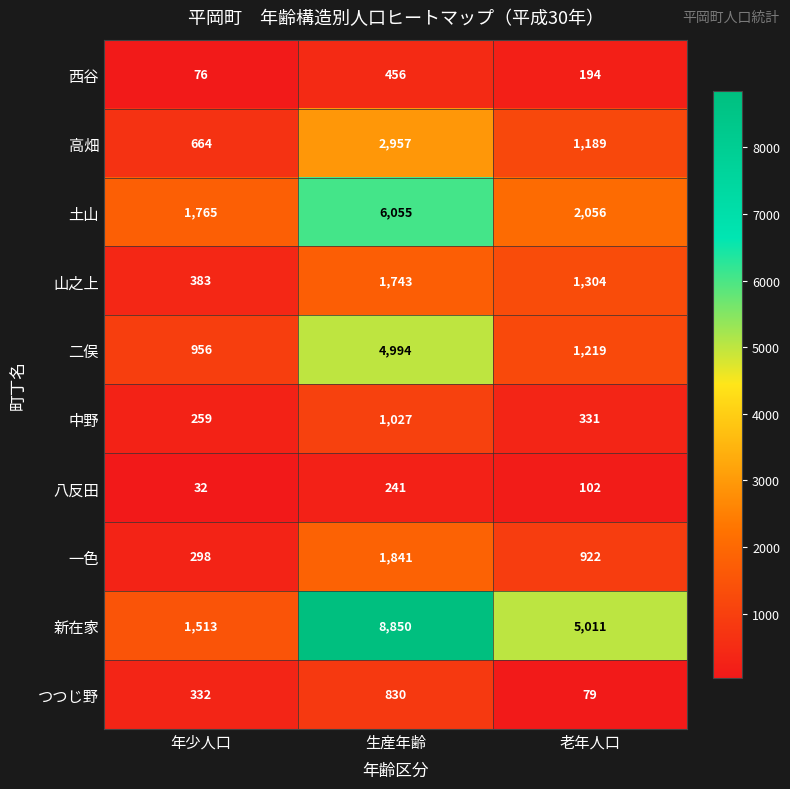

Read the 土山 value at 老年人口, to the nearest 10.

2060